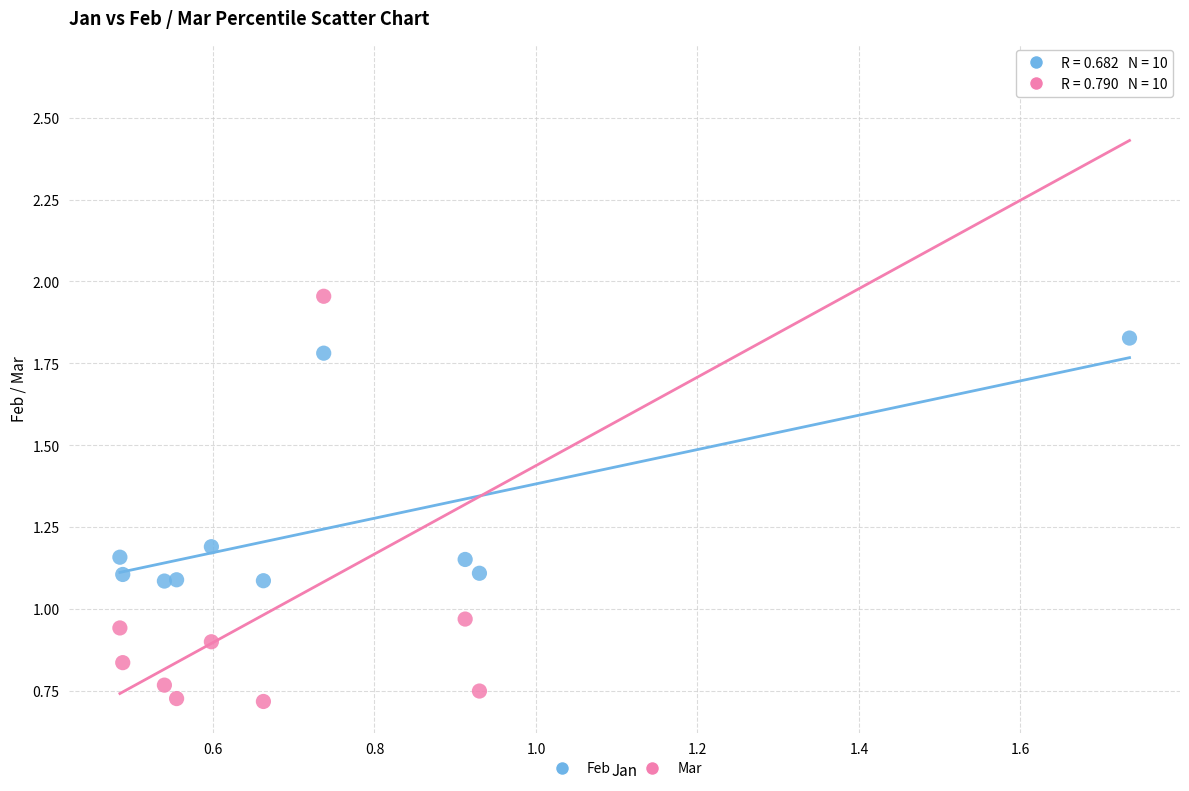

Which series contains the lowest Y value?

Mar